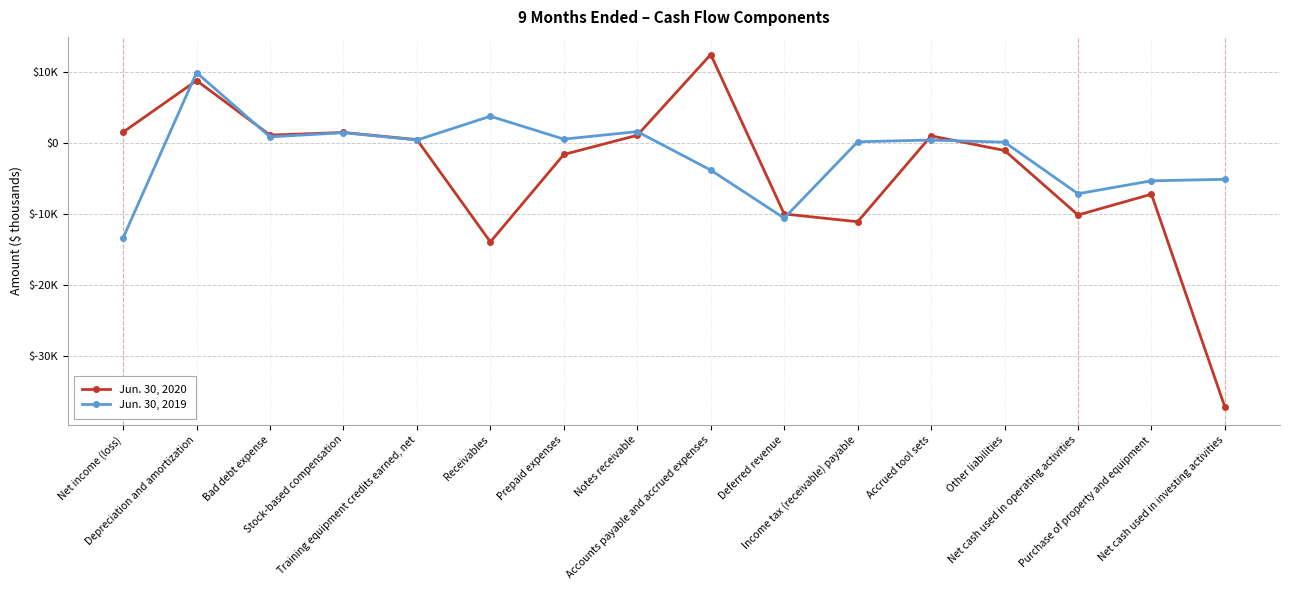

What is the minimum value for Jun. 30, 2020?

-37187